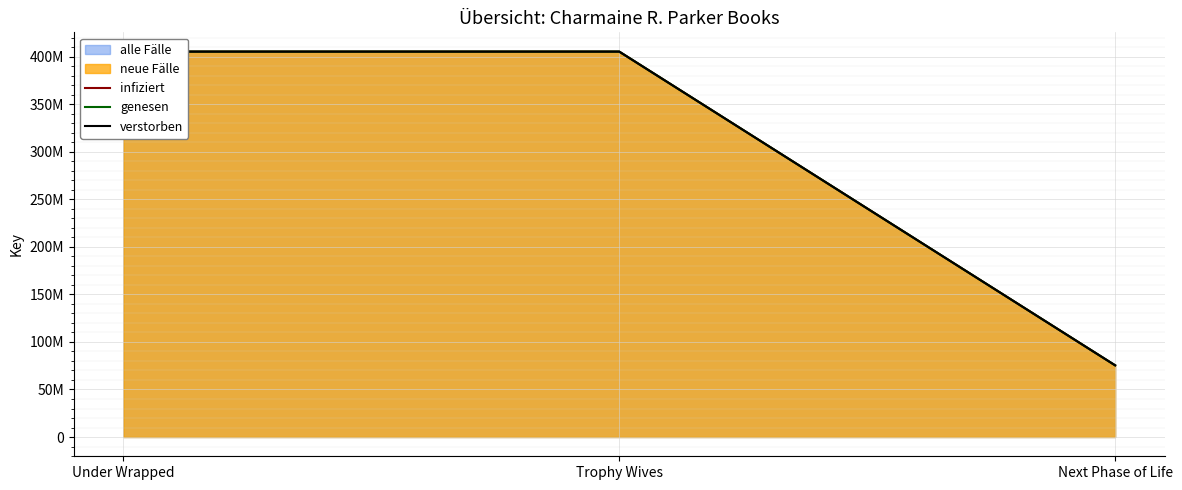

What is the difference between the maximum and minimum values in the genesen series?

330149370